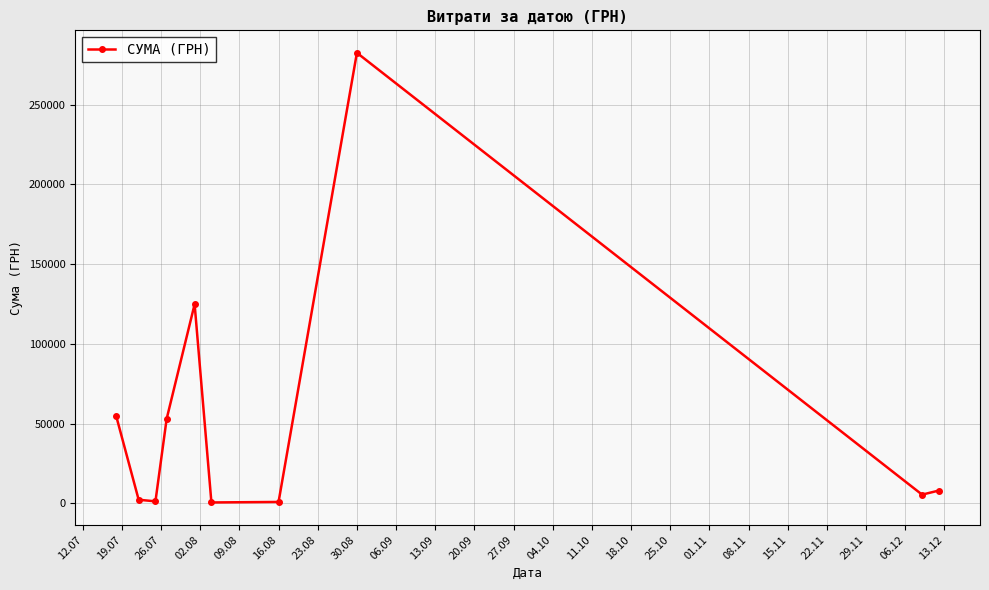

What is the value of the 1st point from the left?

54486.0